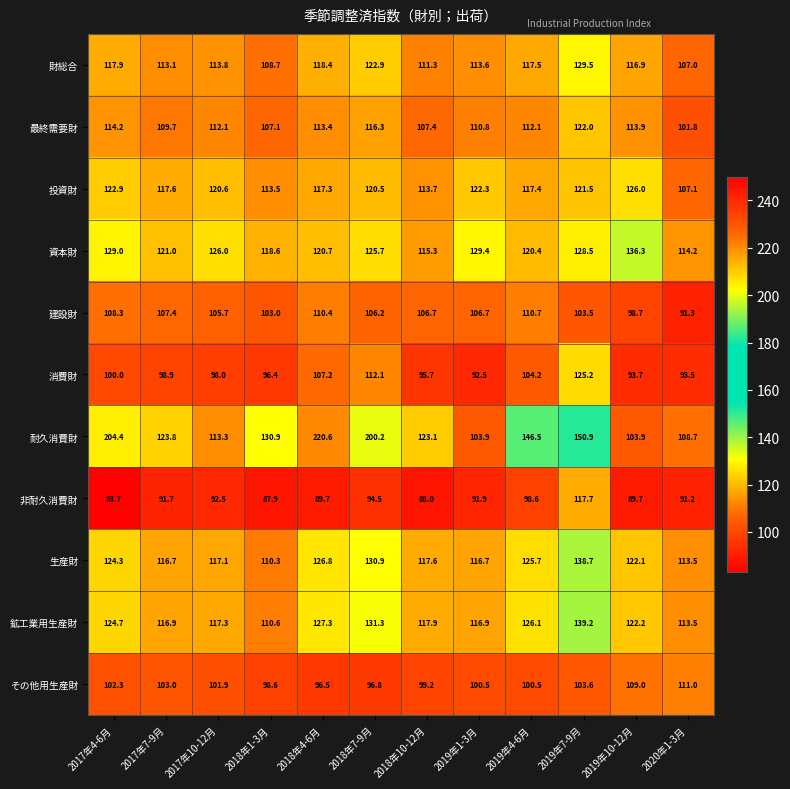

At 2019年10-12月, list the series in order from largest to smallest.

資本財, 投資財, 鉱工業用生産財, 生産財, 財総合, 最終需要財, その他用生産財, 耐久消費財, 建設財, 消費財, 非耐久消費財